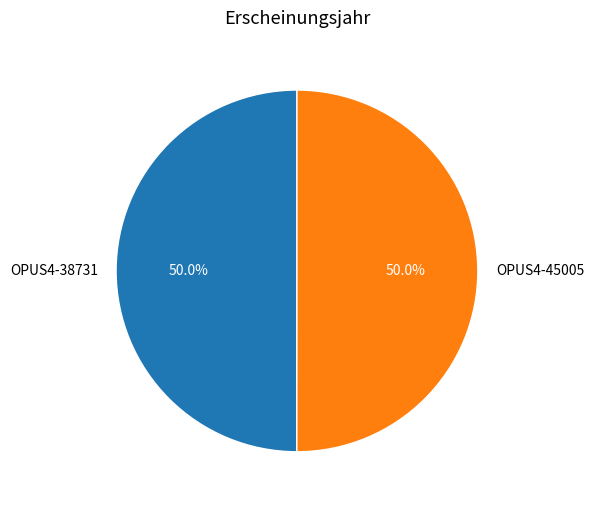

To the nearest percent, what percentage of the pie is OPUS4-38731?

50%